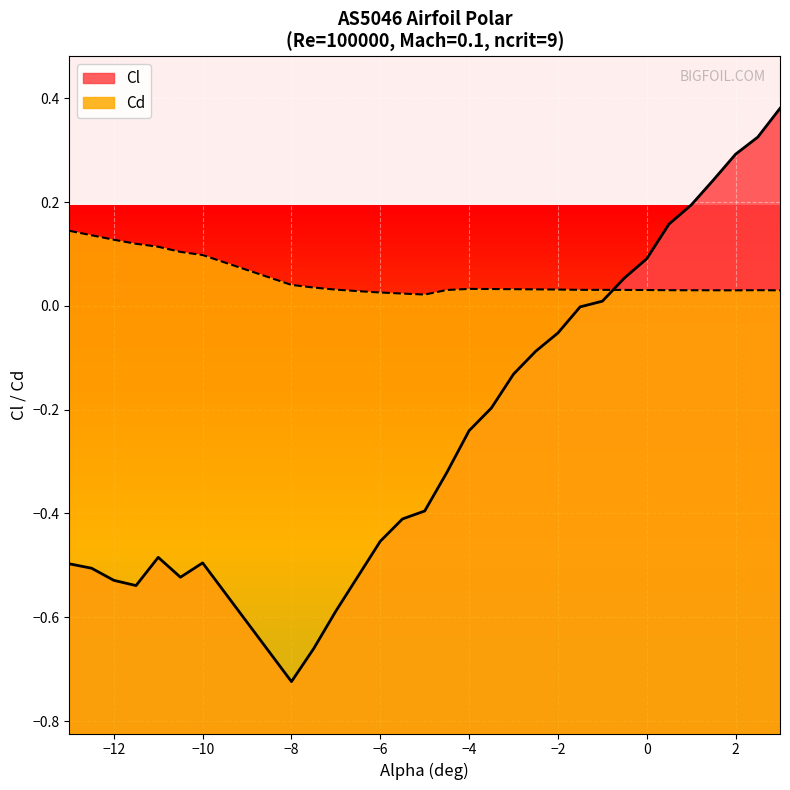

What is the minimum value shown in the chart?

-0.7